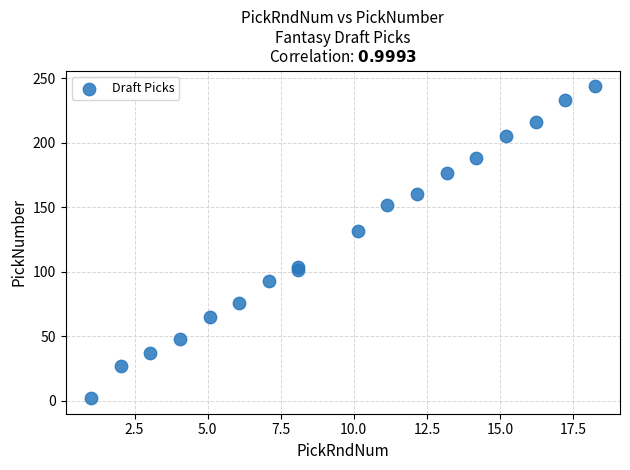

What is the range of Y values (max minus min)?

242